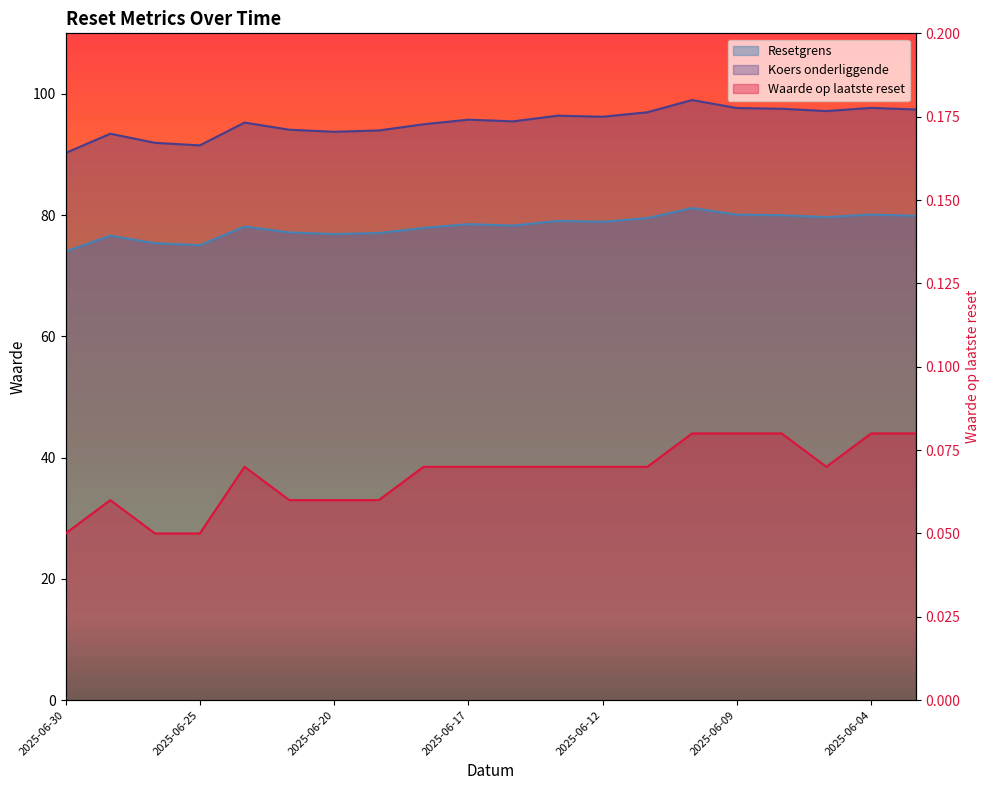

True or false: Koers onderliggende has a value of 131.6 at 2025-06-10.

False